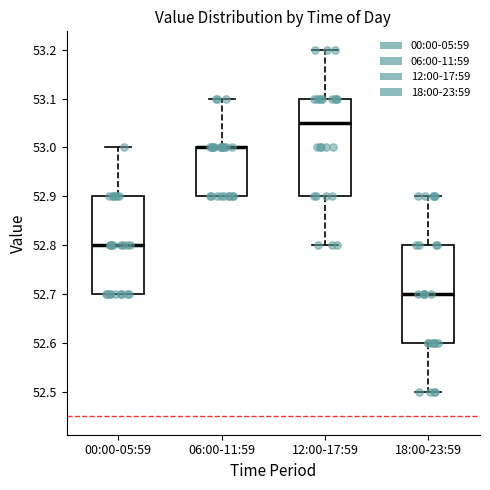

Reading left to right, transcribe this box plot: for each box, give where its median line is, the range the box spans, and where its two whiskers end, as read against the y-axis. The values are not printed on the chart, so give them approximately, as read against the axis.

00:00-05:59: median 52.80, box 52.70 to 52.90, whiskers 52.70 to 53.00
06:00-11:59: median 53.00 (drawn on the box's upper edge), box 52.90 to 53.00, whiskers 52.90 to 53.10
12:00-17:59: median 53.05, box 52.90 to 53.10, whiskers 52.80 to 53.20
18:00-23:59: median 52.70, box 52.60 to 52.80, whiskers 52.50 to 52.90